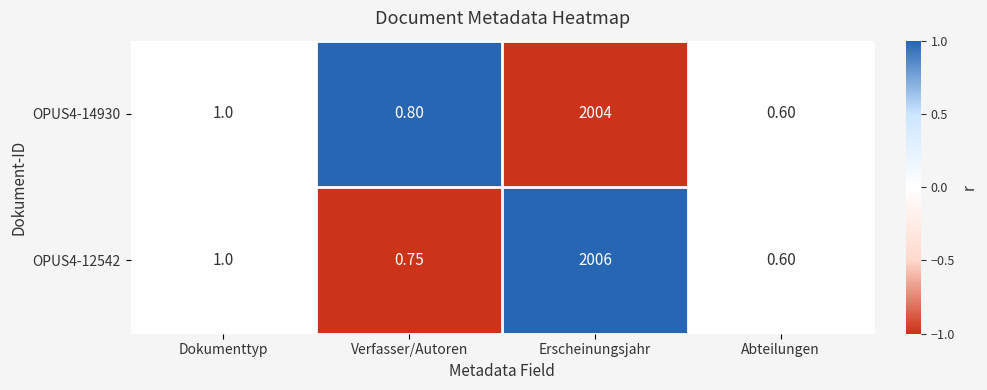

Which series has the widest spread of values?

OPUS4-12542